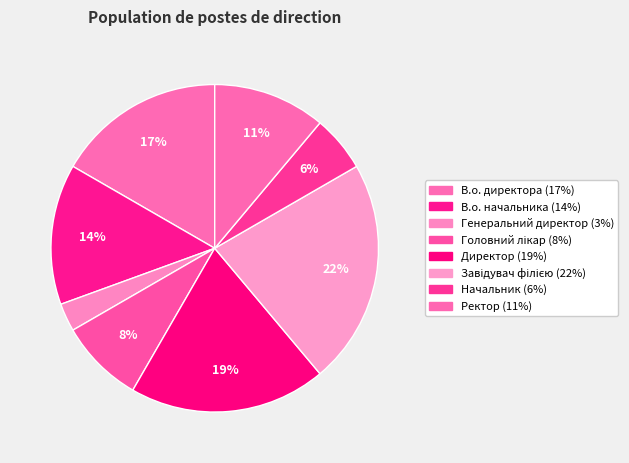

Count the number of slices in the pie.

8